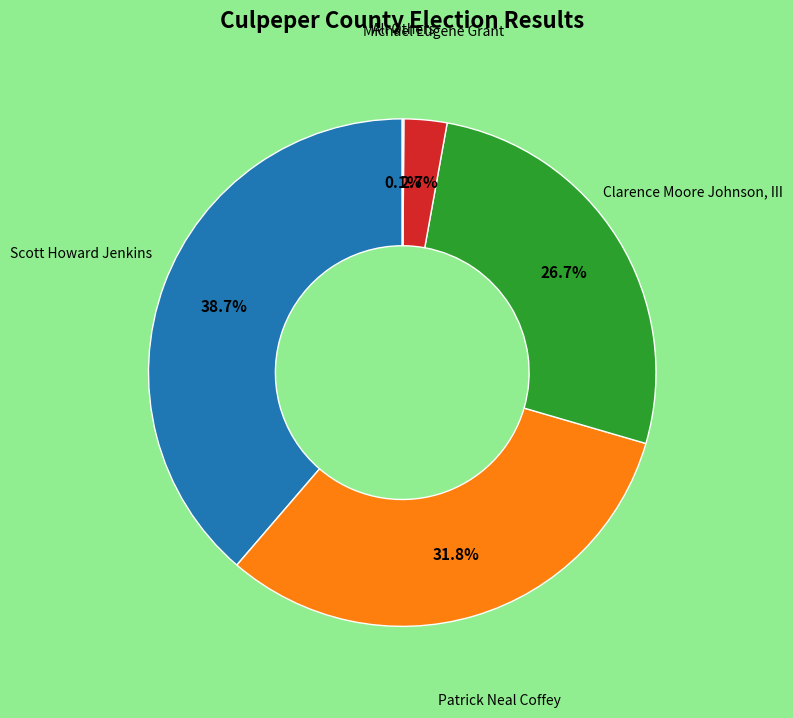

Is there a majority slice in this chart?

No